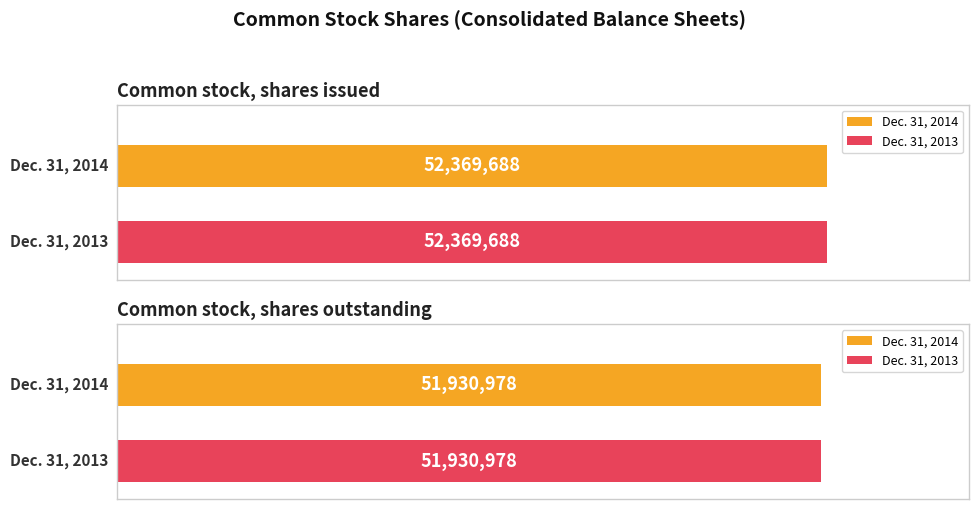

Reading right to left, list all the values displayed in this chart.

Dec. 31, 2014: 51930978	52369688
Dec. 31, 2013: 51930978	52369688